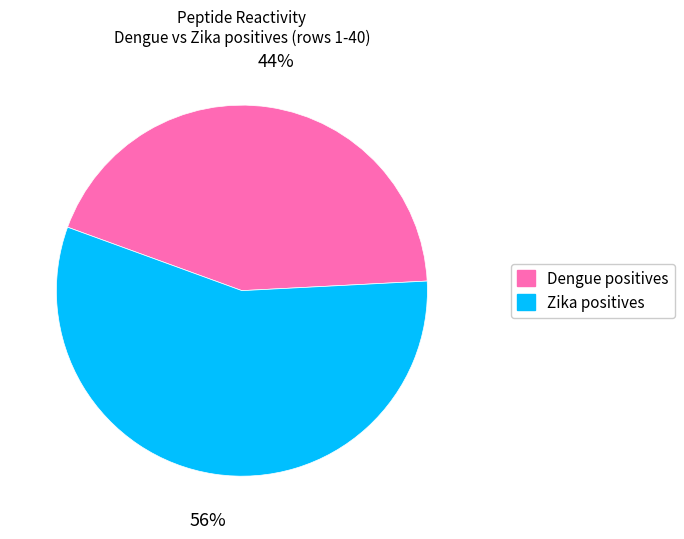

Rank the categories by value from lowest to highest.

Dengue positives, Zika positives